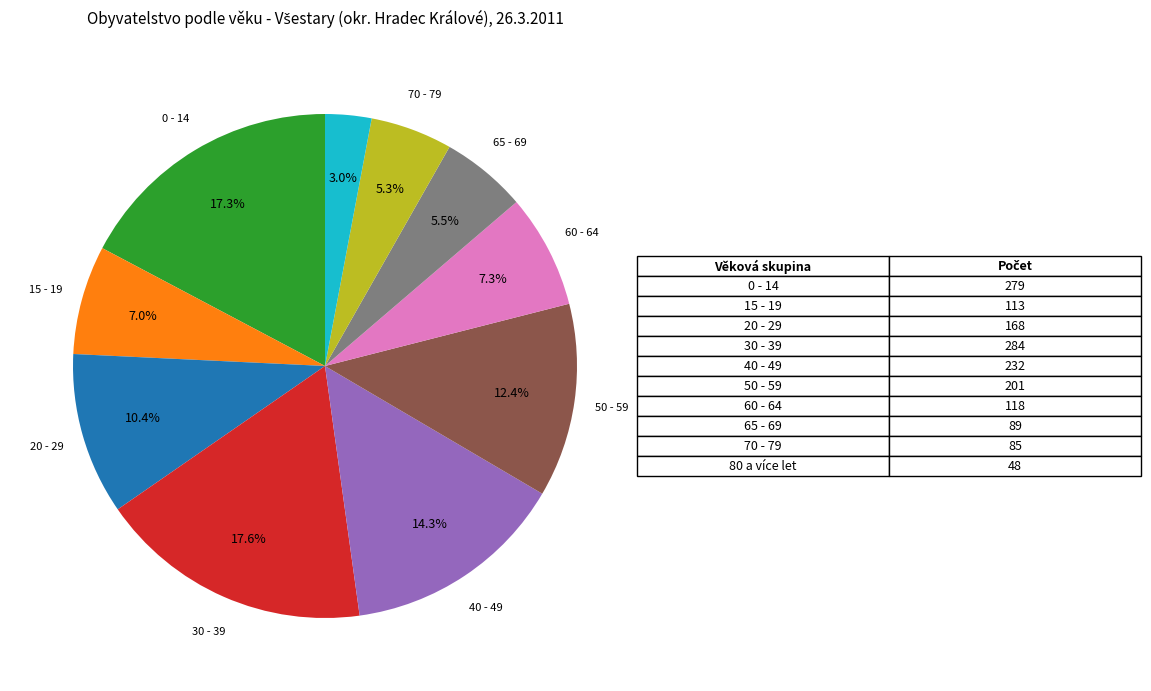

Is there any slice that represents more than half of the pie?

No